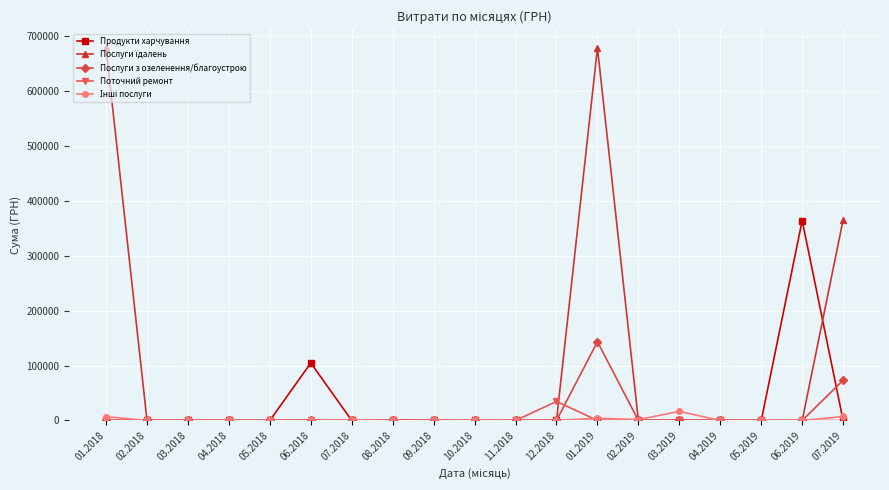

What is the maximum value shown in the chart?

677906.4